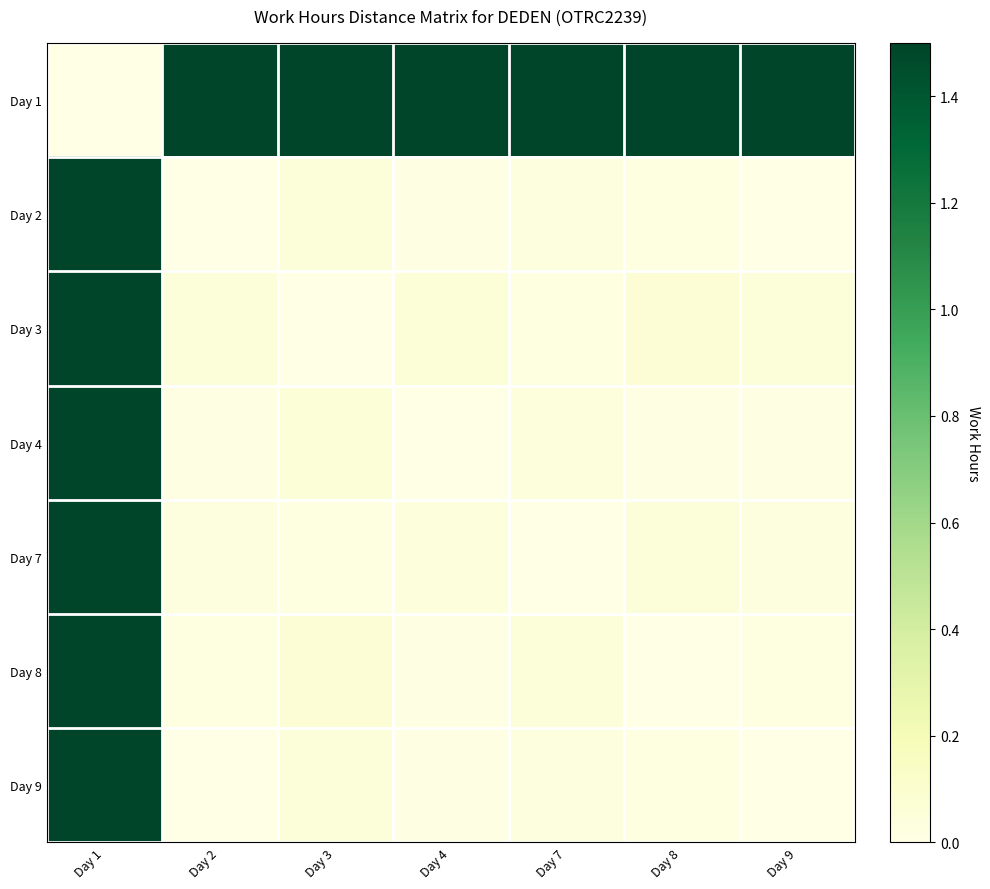

Reading left to right, transcribe all the data shown in this chart.

Day 1: Day 1=0.0	Day 2=11.2	Day 3=11.2	Day 4=11.2	Day 7=11.2	Day 8=11.2	Day 9=11.2
Day 2: Day 1=11.2	Day 2=0.0	Day 3=0.1	Day 4=0.0	Day 7=0.0	Day 8=0.0	Day 9=0.0
Day 3: Day 1=11.2	Day 2=0.1	Day 3=0.0	Day 4=0.1	Day 7=0.0	Day 8=0.1	Day 9=0.1
Day 4: Day 1=11.2	Day 2=0.0	Day 3=0.1	Day 4=0.0	Day 7=0.0	Day 8=0.0	Day 9=0.0
Day 7: Day 1=11.2	Day 2=0.0	Day 3=0.0	Day 4=0.0	Day 7=0.0	Day 8=0.1	Day 9=0.0
Day 8: Day 1=11.2	Day 2=0.0	Day 3=0.1	Day 4=0.0	Day 7=0.1	Day 8=0.0	Day 9=0.0
Day 9: Day 1=11.2	Day 2=0.0	Day 3=0.1	Day 4=0.0	Day 7=0.0	Day 8=0.0	Day 9=0.0